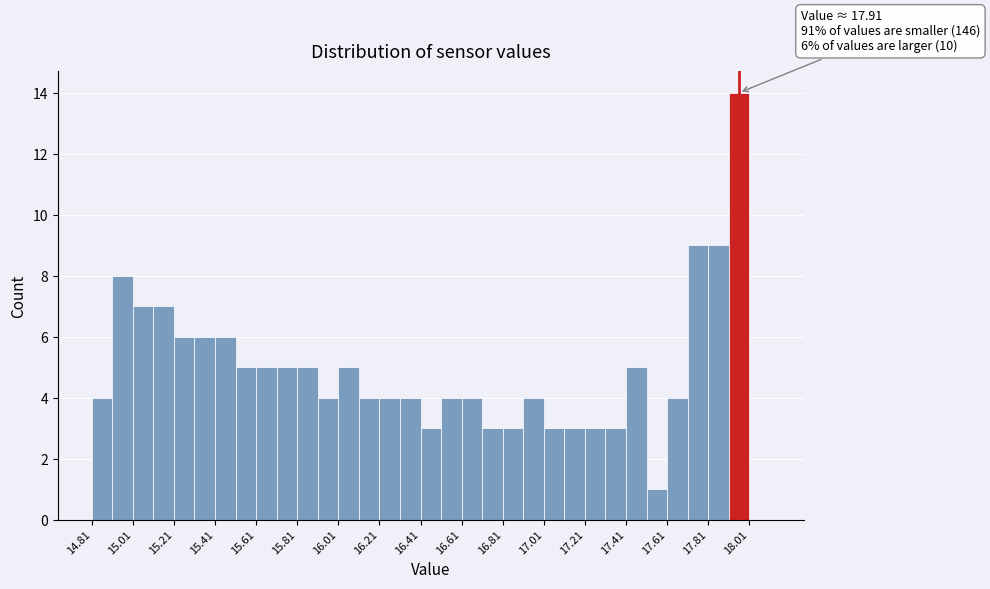

Over which range of the x-axis is the bar tallest?

17.91 to 18.01